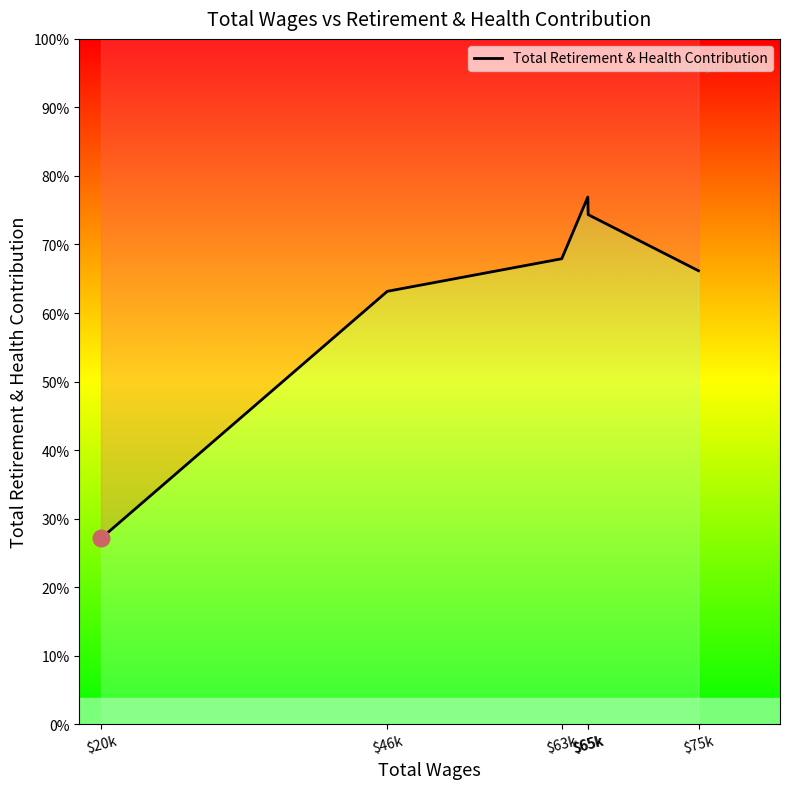

What is the greatest value displayed?

17598